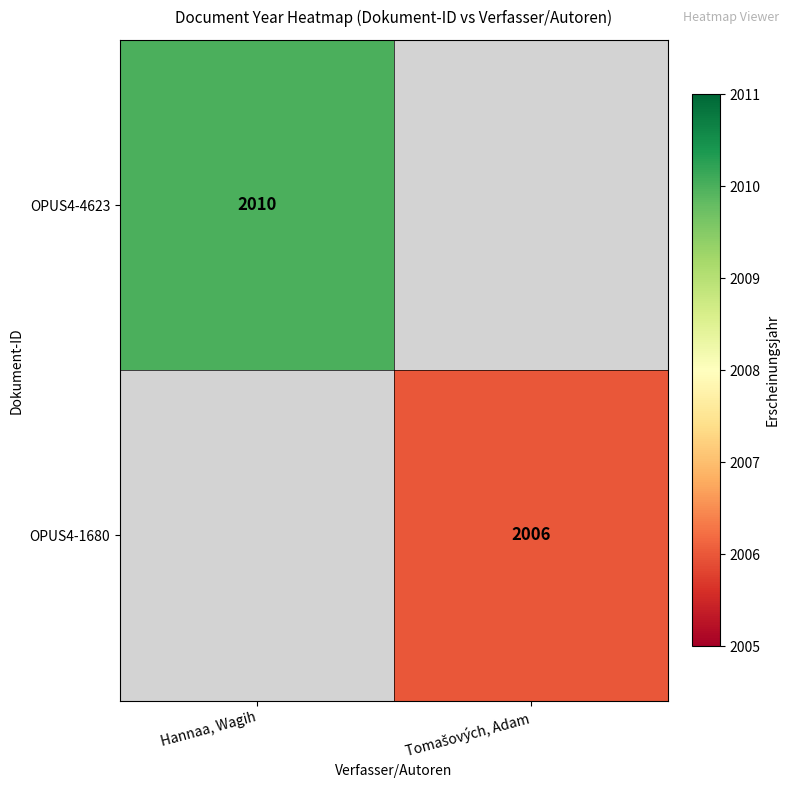

The OPUS4-4623 series shows 3537 at Hannaa, Wagih. True or false?

False